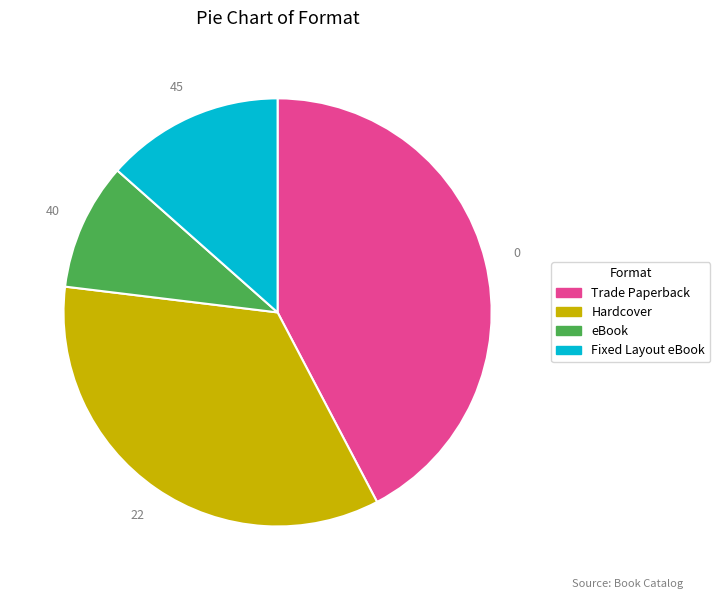

Rank the categories by value from lowest to highest.

eBook, Fixed Layout eBook, Hardcover, Trade Paperback